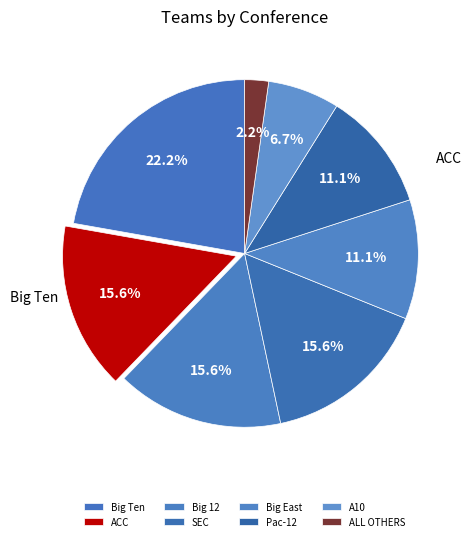

What percentage is the Pac-12 slice, to the nearest percent?

11%